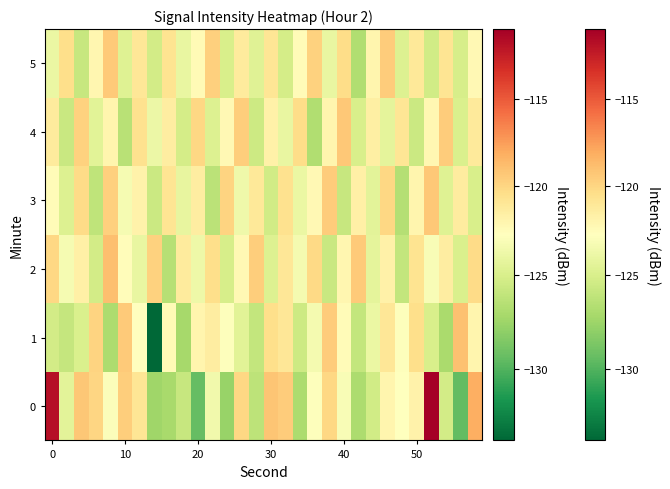

List the series in order of their peak value, highest first.

0, 2, 1, 3, 4, 5